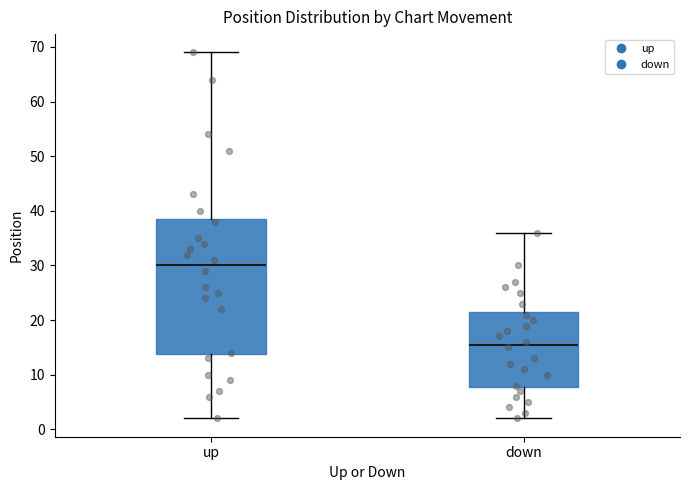

Where does the median line of the box for up sit on the y-axis? The values are not printed on the chart, so give them approximately, as read against the axis.

30